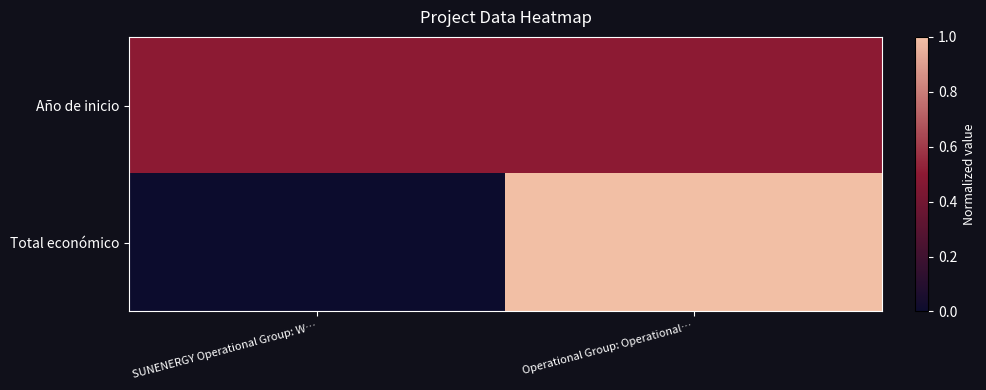

At which category does the chart reach its minimum across all series?

SUNENERGY Operational Group: W…